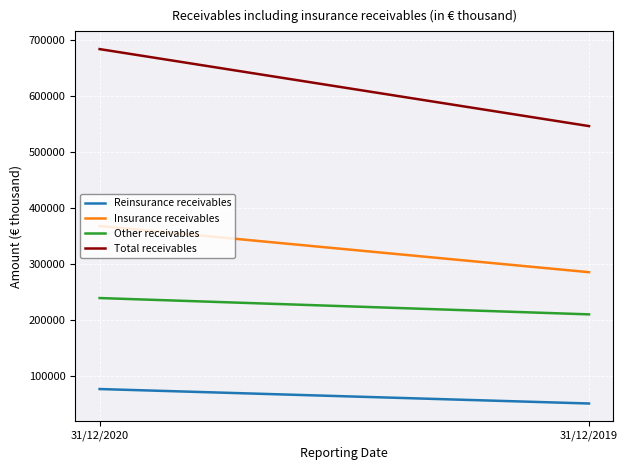

Which series has the largest total across all categories?

Total receivables